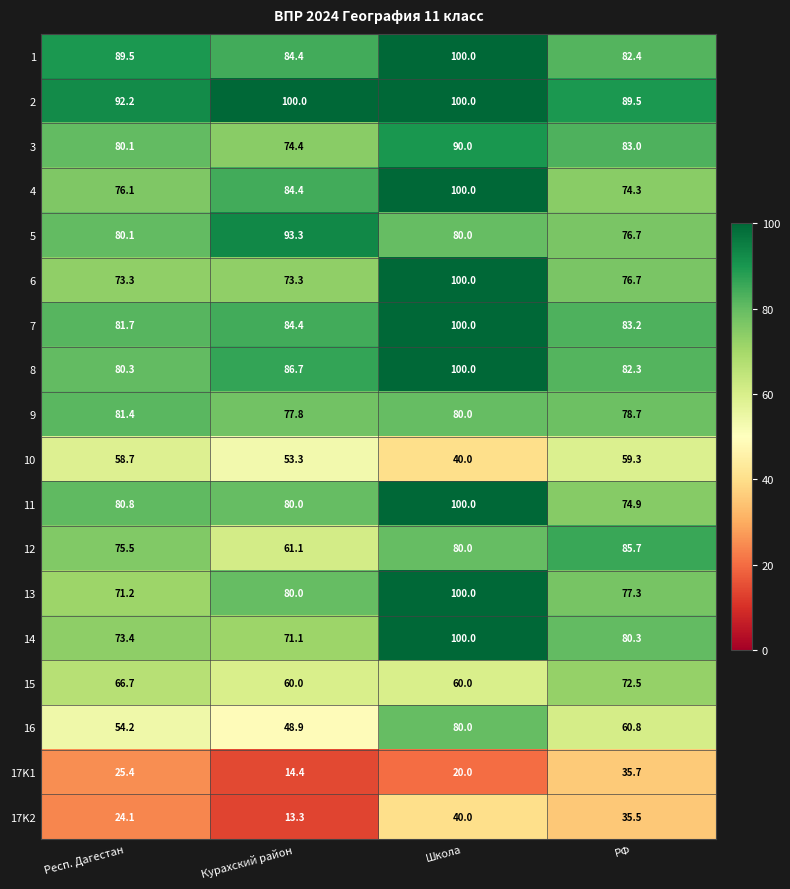

At how many categories does at least one series exceed 60?

4